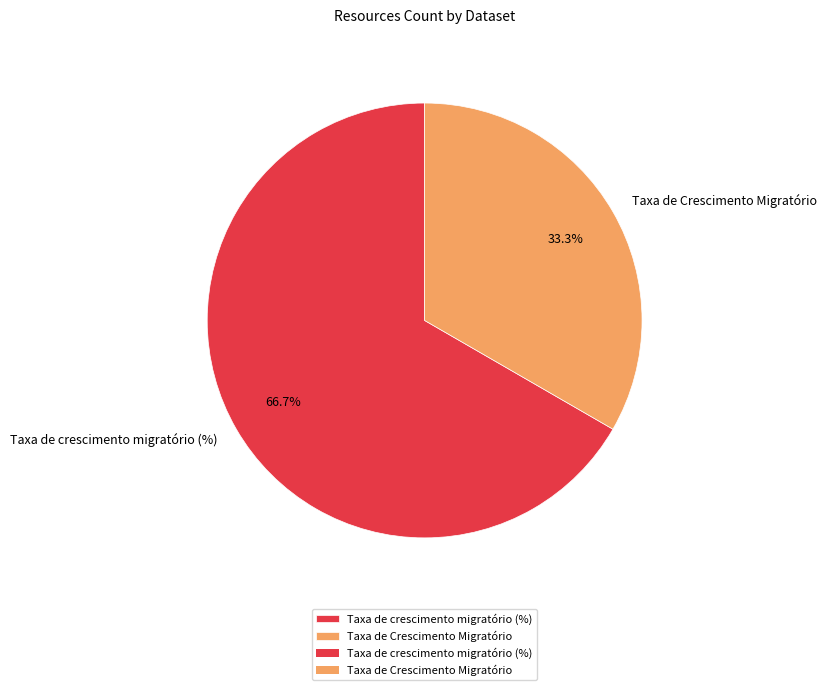

To the nearest percent, what is the combined percentage of Taxa de crescimento migratório (%) and Taxa de Crescimento Migratório?

100%